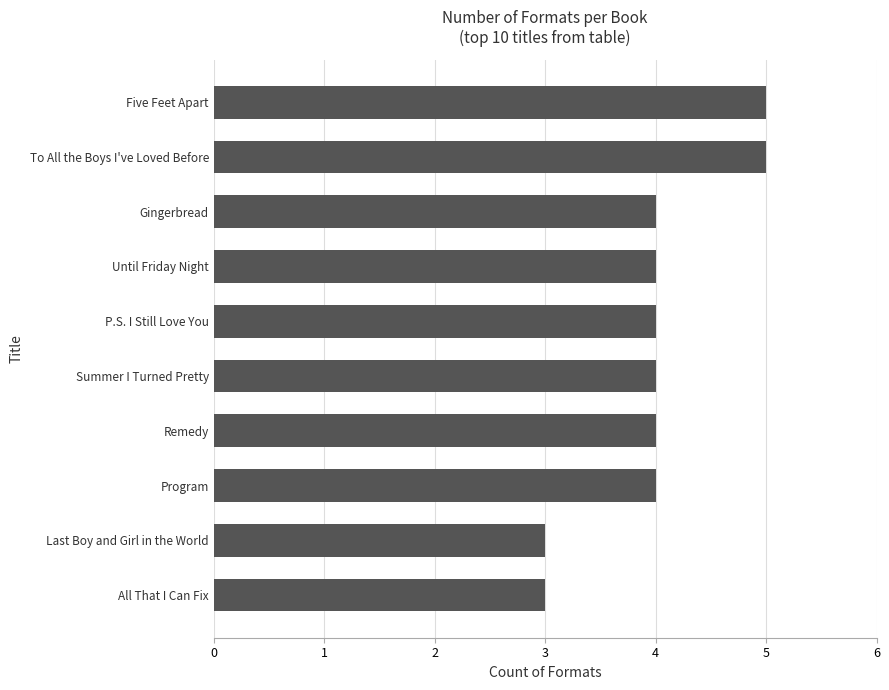

What is the greatest value displayed?

5